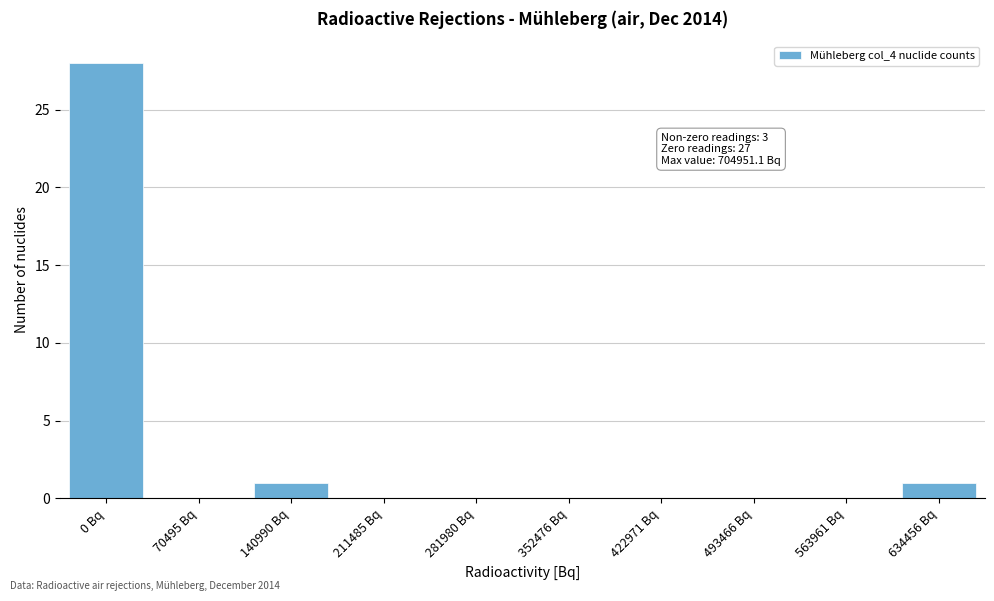

Reading left to right, extract all data points from this chart.

0 Bq=28	70495 Bq=0	140990 Bq=1	211485 Bq=0	281980 Bq=0	352476 Bq=0	422971 Bq=0	493466 Bq=0	563961 Bq=0	634456 Bq=1